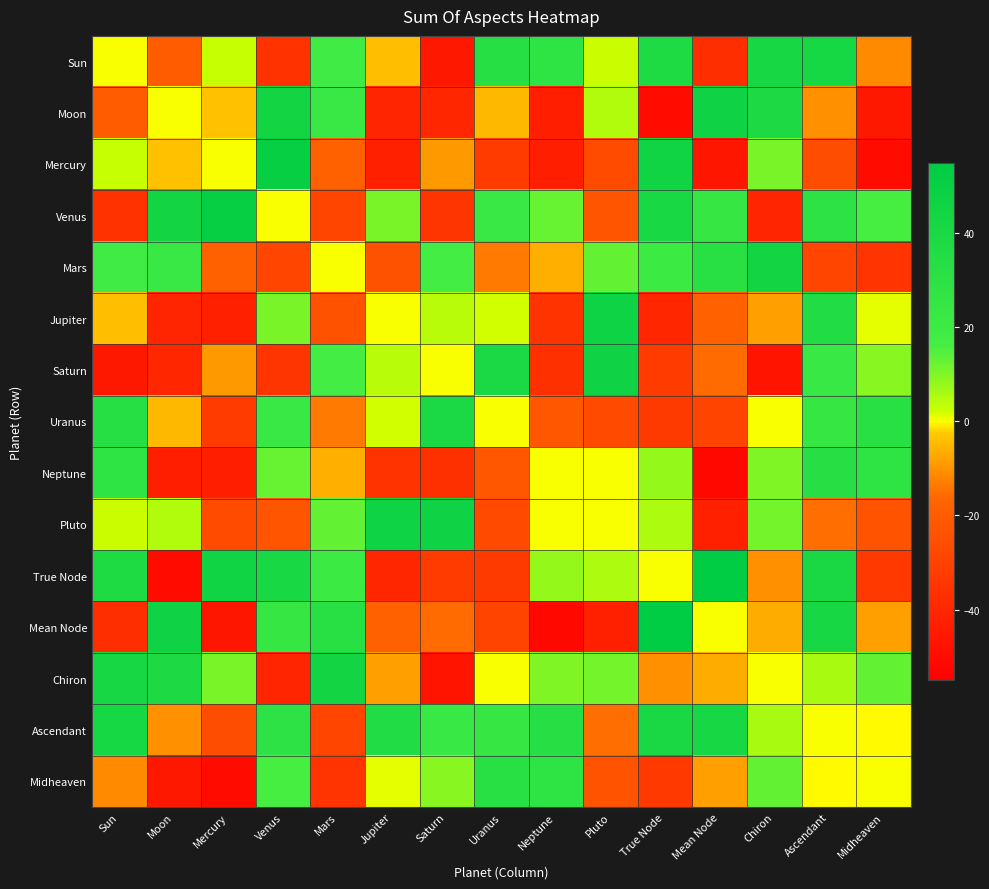

At which category is the sum across all series the highest?

Ascendant